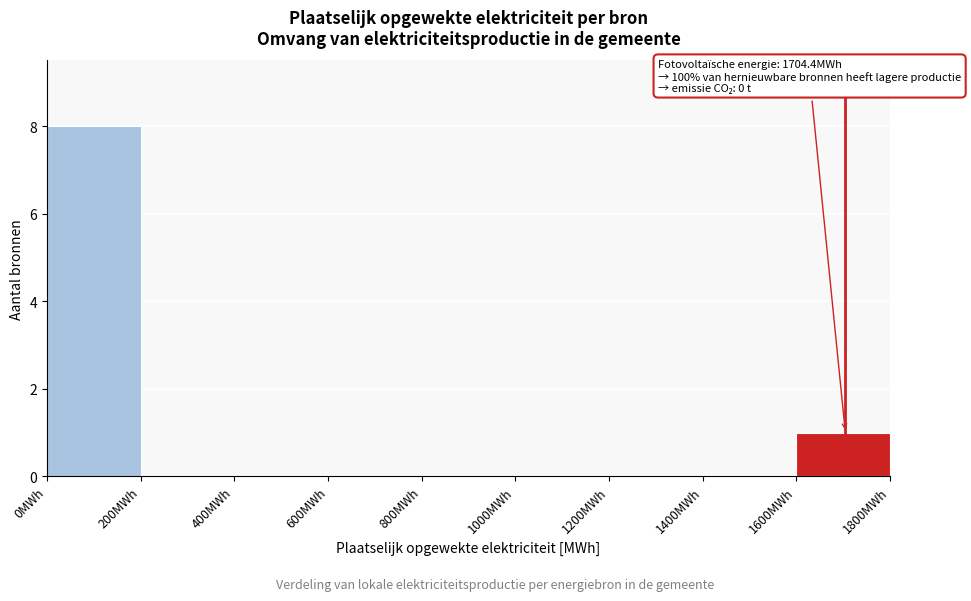

Over which range of the x-axis is the bar tallest?

0 to 200